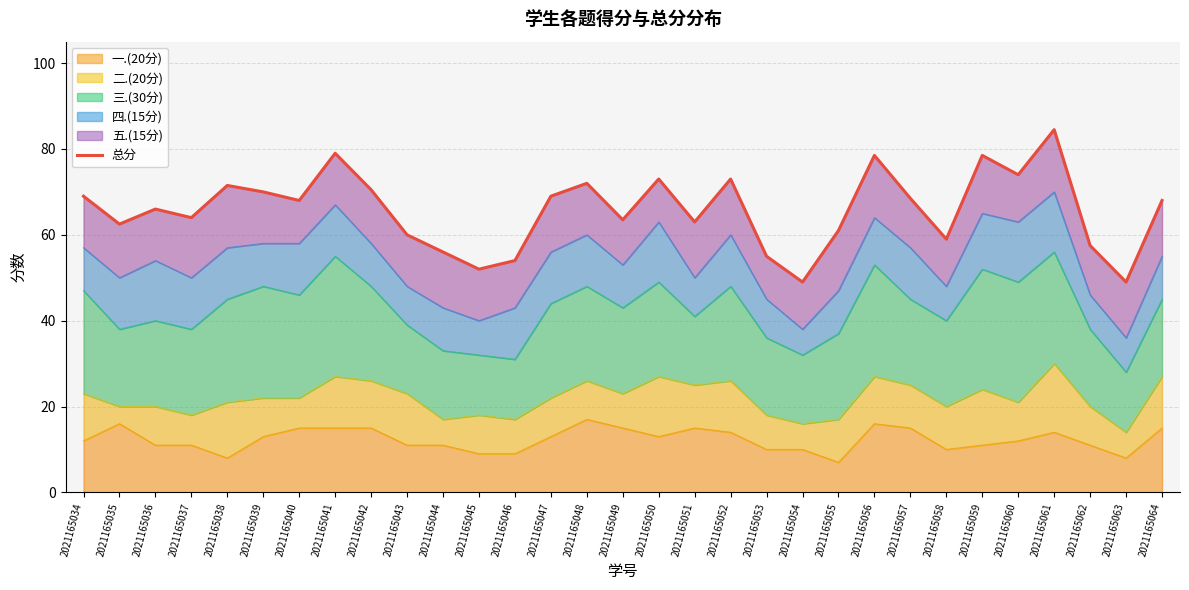

Is it true that the value at 2021165047 is 69.0?

True